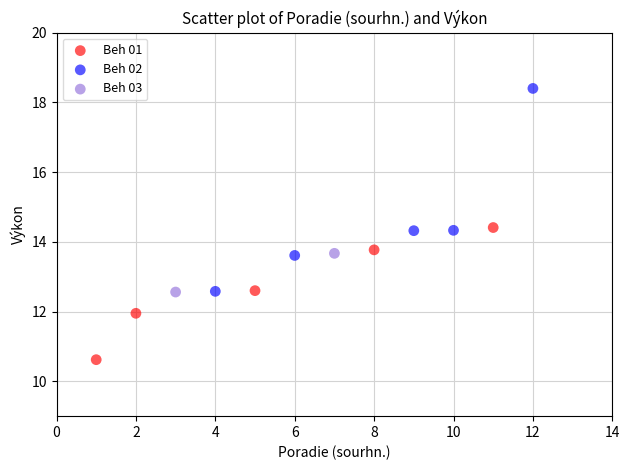

Which series has the widest spread of Y values?

Beh 02